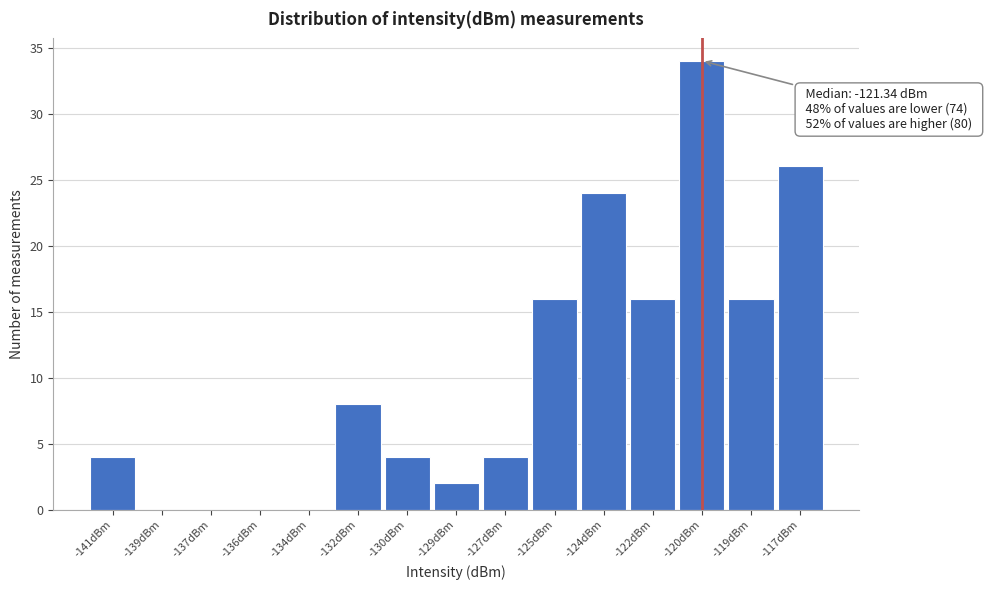

Reading left to right, extract all data points from this chart.

-141dBm=4	-139dBm=0	-137dBm=0	-136dBm=0	-134dBm=0	-132dBm=8	-130dBm=4	-129dBm=2	-127dBm=4	-125dBm=16	-124dBm=24	-122dBm=16	-120dBm=34	-119dBm=16	-117dBm=26